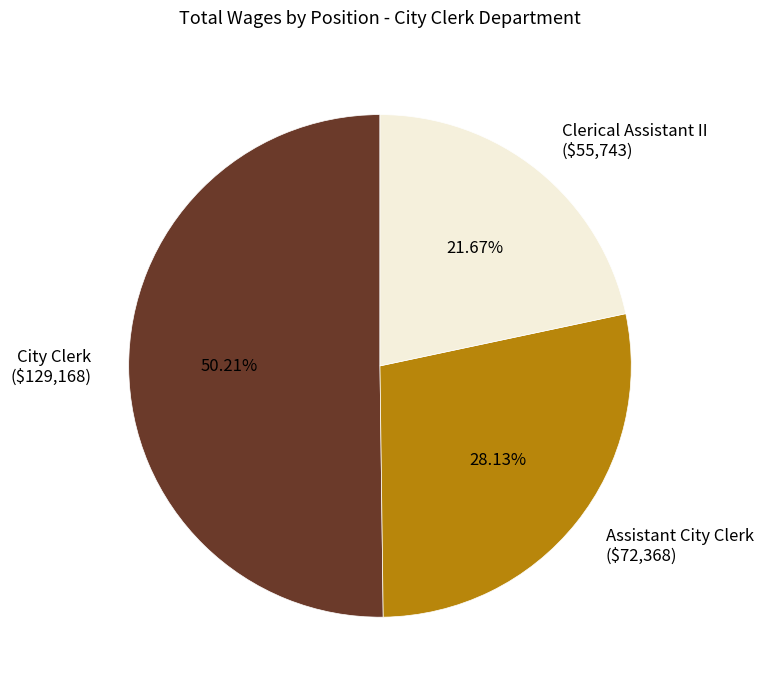

Rank the categories by value from highest to lowest.

City Clerk, Assistant City Clerk, Clerical Assistant II